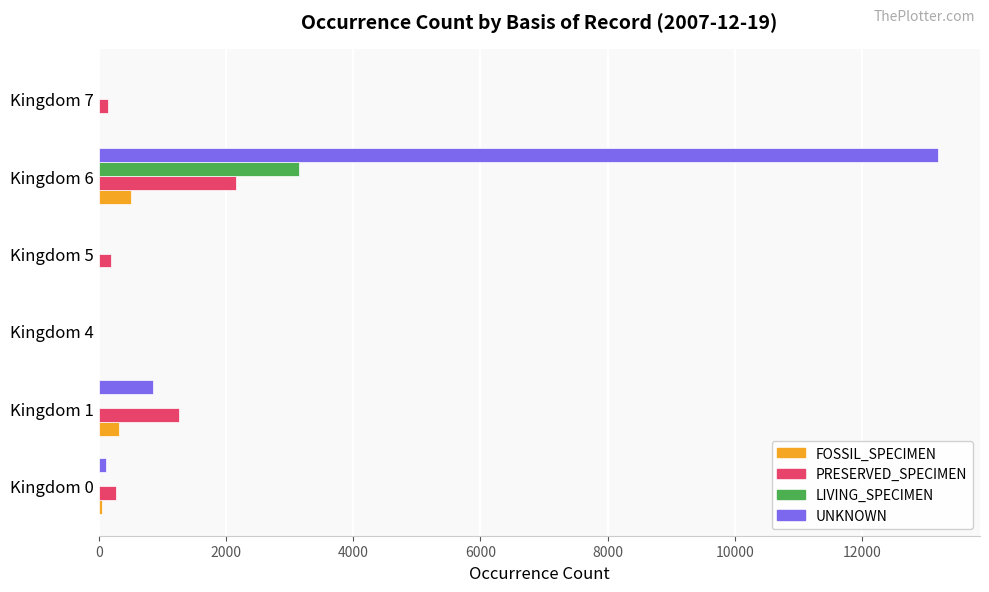

Which category has the highest value across all series?

Kingdom 6